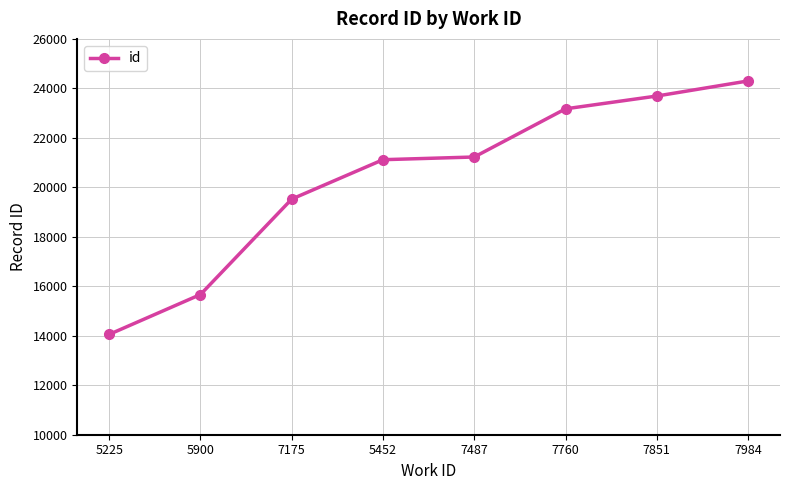

Reading left to right, list all the values displayed in this chart.

14056	15667	19525	21117	21226	23173	23690	24300